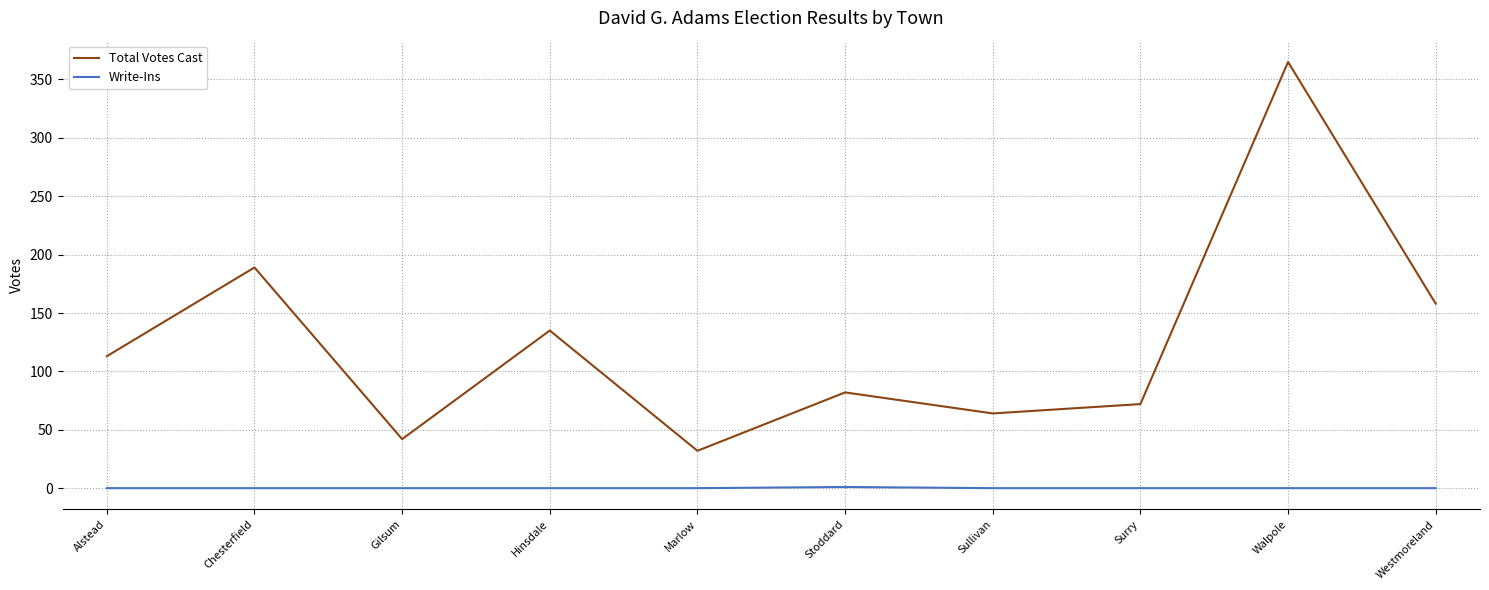

Which series has the largest total across all categories?

Total Votes Cast